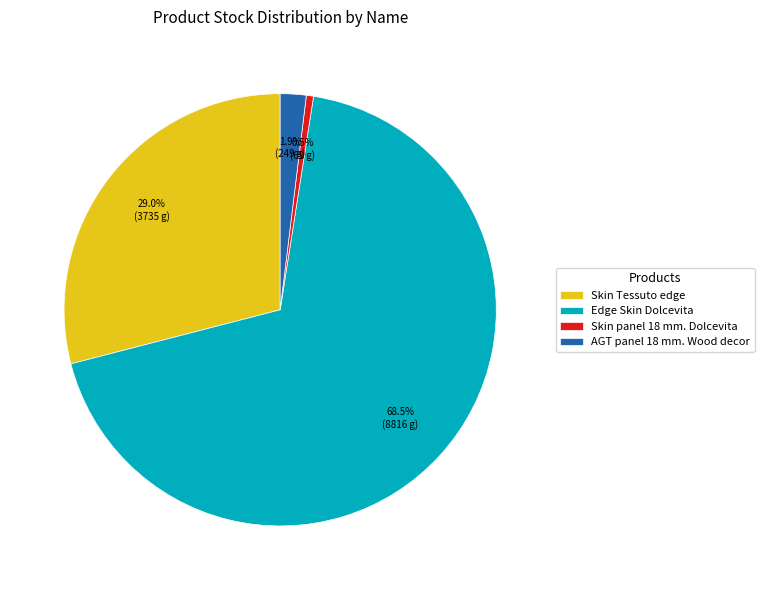

Which category has the smallest portion of the pie?

Skin panel 18 mm. Dolcevita